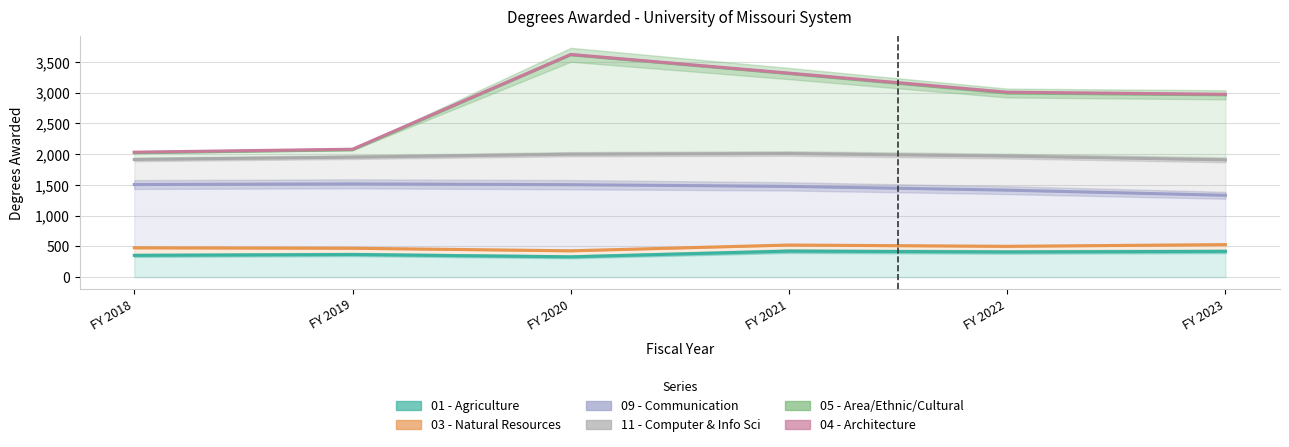

Reading left to right, extract all data points from this chart.

01 - Agriculture: FY 2018=354	FY 2019=368	FY 2020=330	FY 2021=423	FY 2022=409	FY 2023=419
03 - Natural Resources: FY 2018=477	FY 2019=470	FY 2020=428	FY 2021=522	FY 2022=501	FY 2023=529
09 - Communication: FY 2018=1506	FY 2019=1517	FY 2020=1504	FY 2021=1476	FY 2022=1415	FY 2023=1331
11 - Computer & Info Sci: FY 2018=1914	FY 2019=1952	FY 2020=2000	FY 2021=2011	FY 2022=1969	FY 2023=1908
05 - Area/Ethnic/Cultural: FY 2018=2024	FY 2019=2072	FY 2020=3617	FY 2021=3312	FY 2022=2995	FY 2023=2966
04 - Architecture: FY 2018=2033	FY 2019=2081	FY 2020=3623	FY 2021=3319	FY 2022=3009	FY 2023=2975